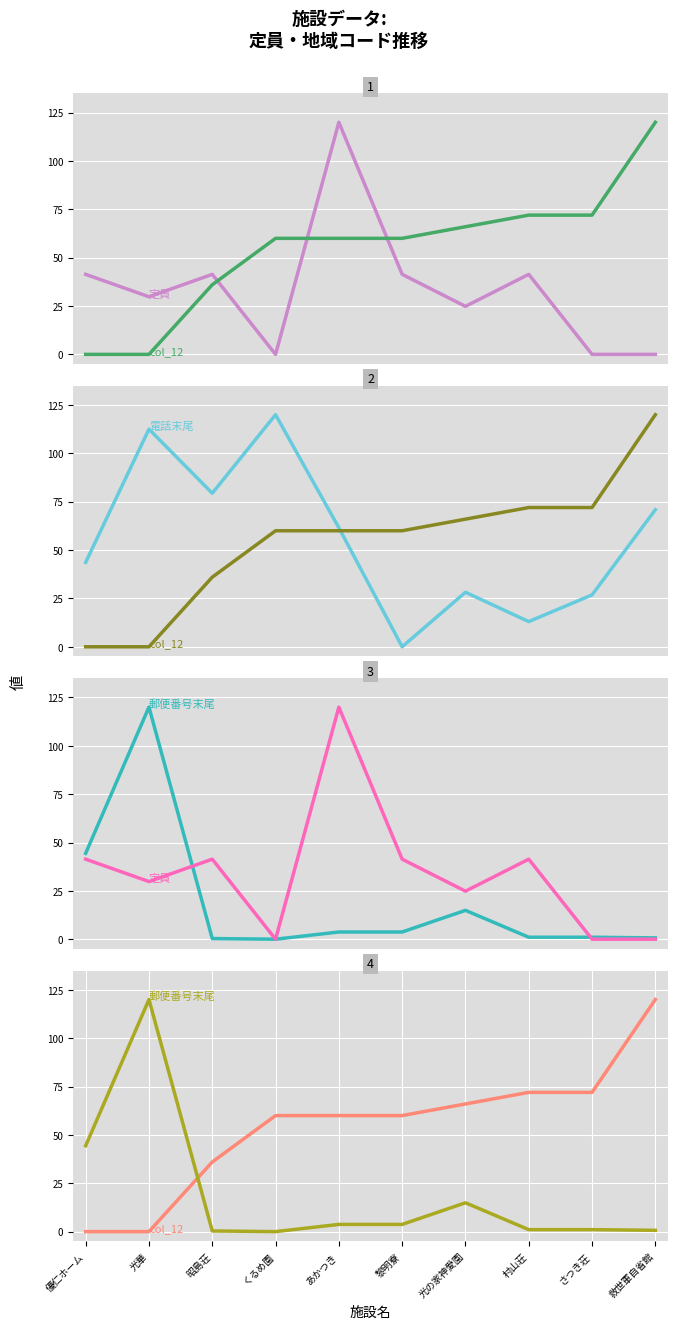

How many positive values does the col_12 series have?

8